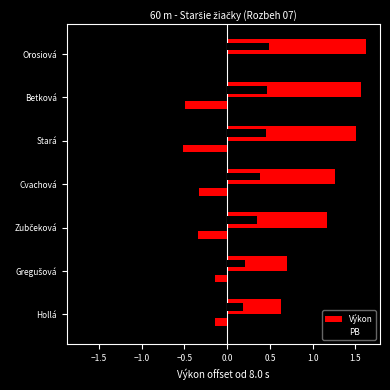

What is the difference between the maximum and minimum values in the Výkon series?

1.0